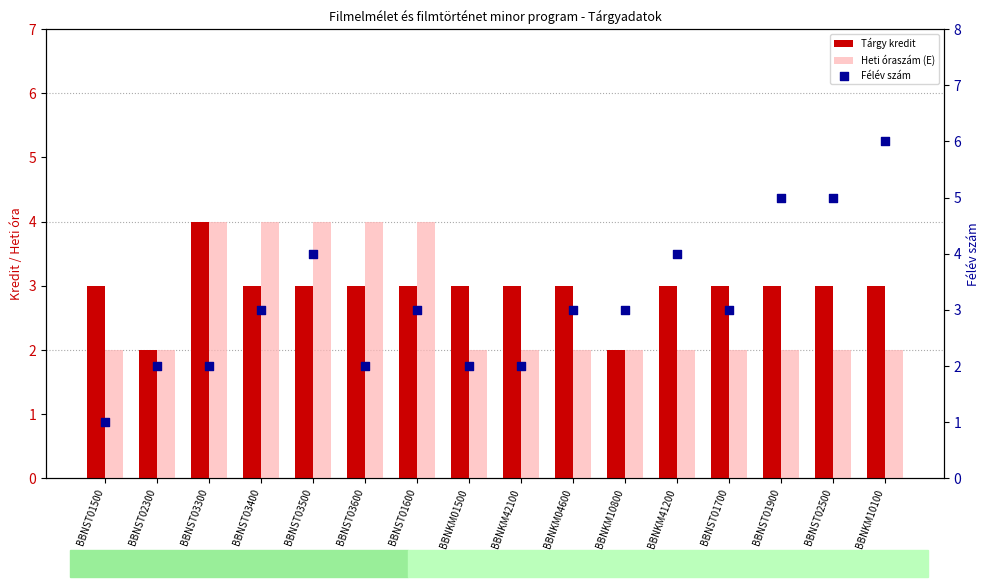

Which series has the largest total across all categories?

Félév szám